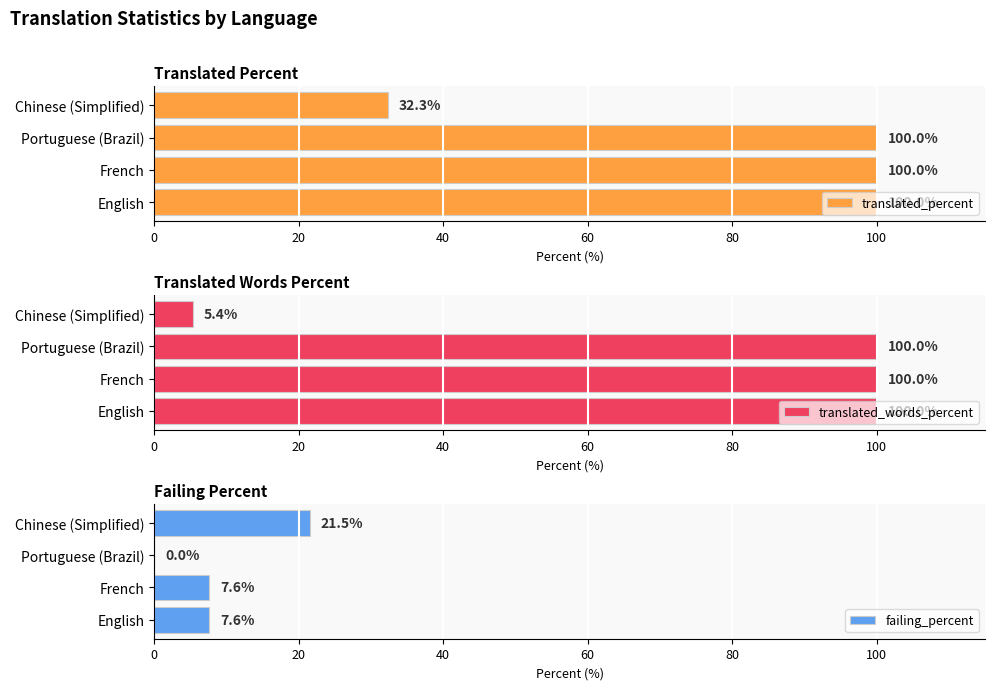

The value of failing_percent at Portuguese (Brazil) is 0.0. True or false?

True